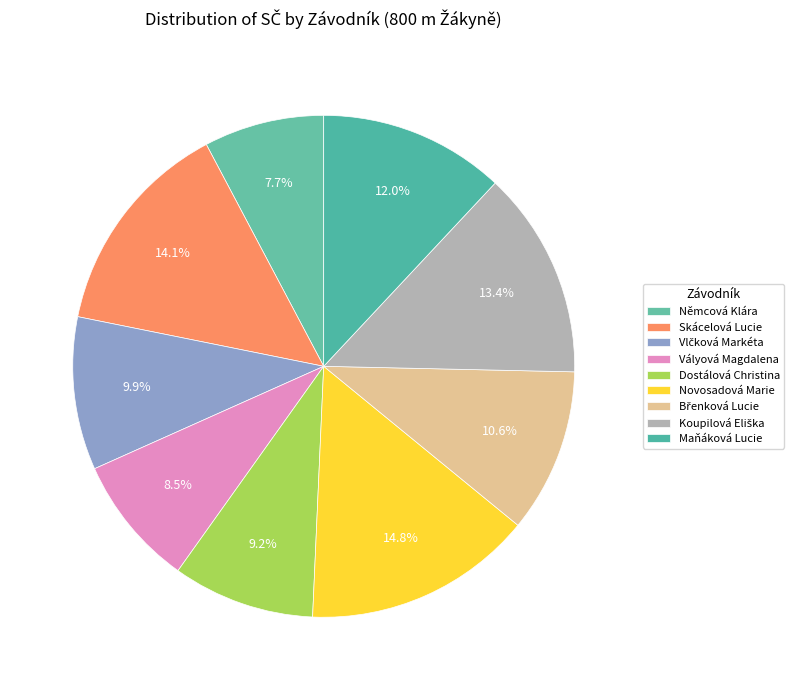

How many segments does this pie chart have?

9